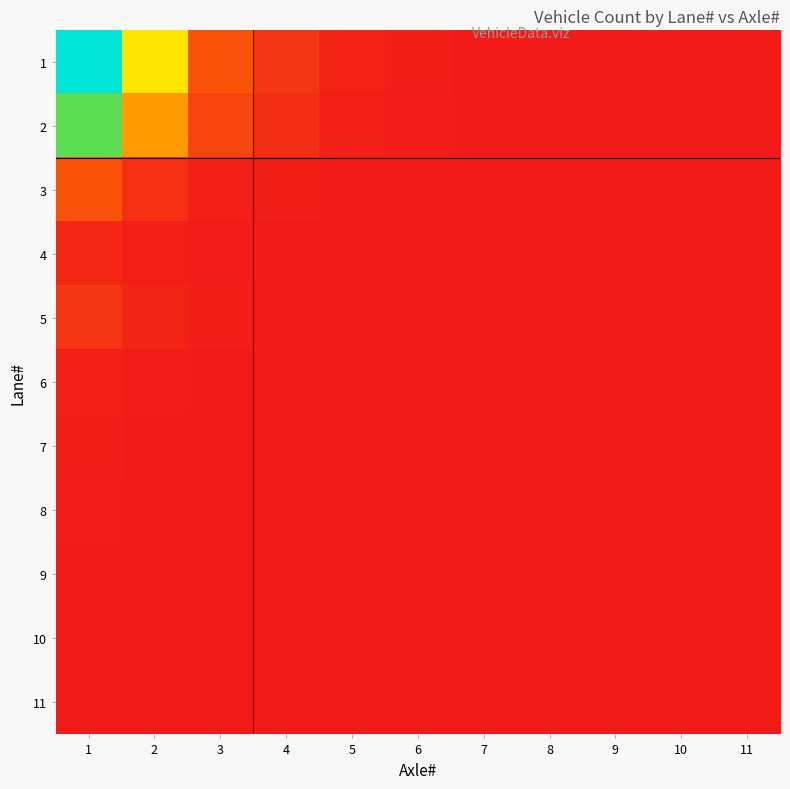

Reading left to right, what are all the values shown in this chart?

1: 1=623	2=312	3=89	4=45	5=18	6=8	7=4	8=3	9=2	10=1	11=1
2: 1=412	2=198	3=67	4=32	5=12	6=5	7=3	8=2	9=1	10=1	11=0
3: 1=89	2=34	3=12	4=8	5=4	6=2	7=1	8=1	9=0	10=0	11=0
4: 1=23	2=11	3=5	4=3	5=2	6=1	7=0	8=0	9=0	10=0	11=0
5: 1=45	2=19	3=8	4=4	5=2	6=1	7=1	8=0	9=0	10=0	11=0
6: 1=12	2=7	3=3	4=2	5=1	6=0	7=0	8=0	9=0	10=0	11=0
7: 1=8	2=4	3=2	4=1	5=1	6=0	7=0	8=0	9=0	10=0	11=0
8: 1=5	2=3	3=1	4=1	5=0	6=0	7=0	8=0	9=0	10=0	11=0
9: 1=3	2=2	3=1	4=0	5=0	6=0	7=0	8=0	9=0	10=0	11=0
10: 1=2	2=1	3=0	4=0	5=0	6=0	7=0	8=0	9=0	10=0	11=0
11: 1=1	2=1	3=0	4=0	5=0	6=0	7=0	8=0	9=0	10=0	11=0